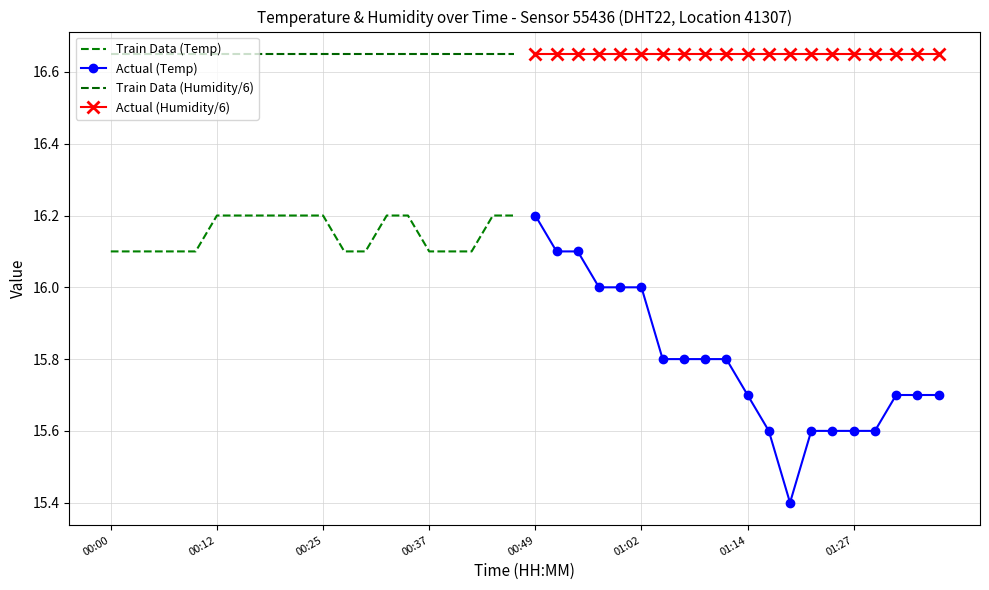

How many categories are shown in the chart?

20